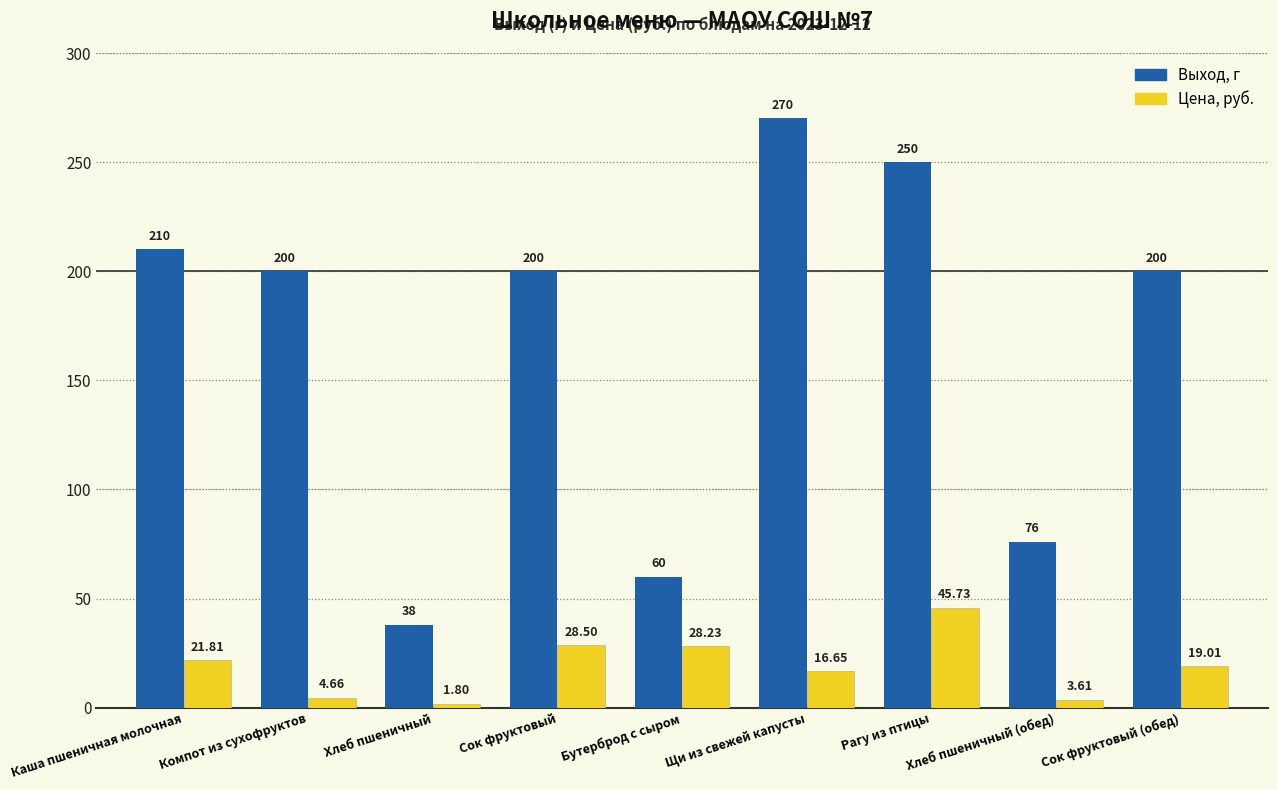

What is the total value across all series at Сок фруктовый?

228.5